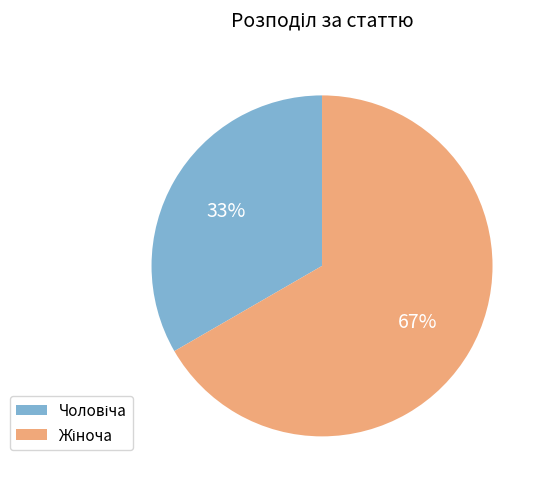

Does any single category account for the majority?

Yes